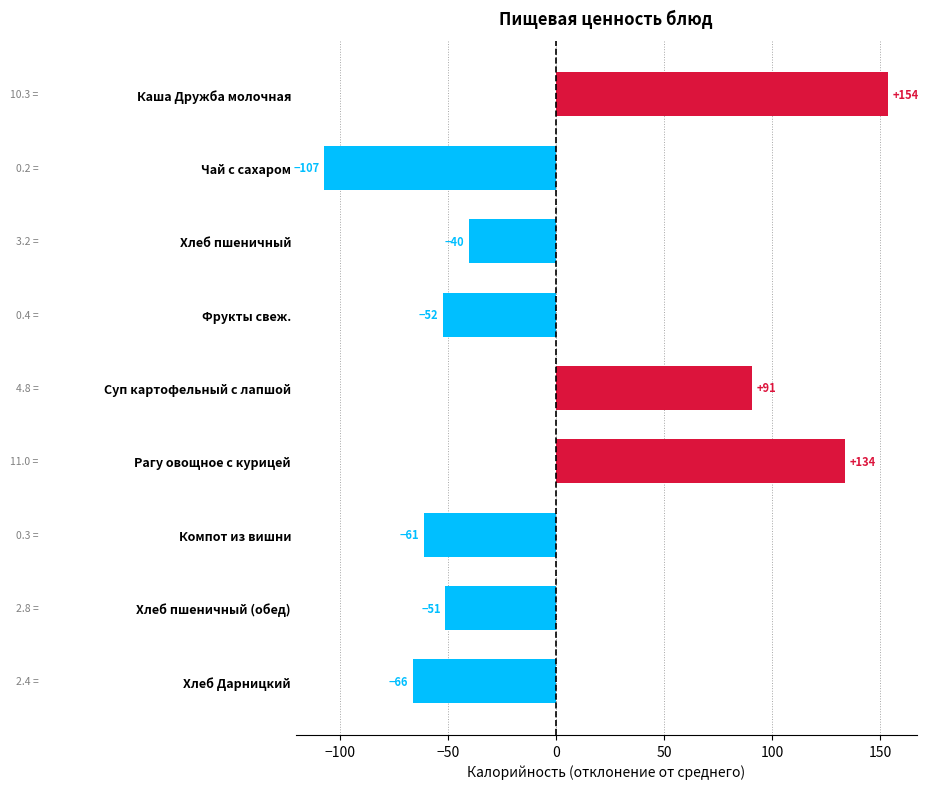

List the labels in order of value, smallest first.

Чай с сахаром, Хлеб Дарницкий, Компот из вишни, Фрукты свеж., Хлеб пшеничный (обед), Хлеб пшеничный, Суп картофельный с лапшой, Рагу овощное с курицей, Каша Дружба молочная